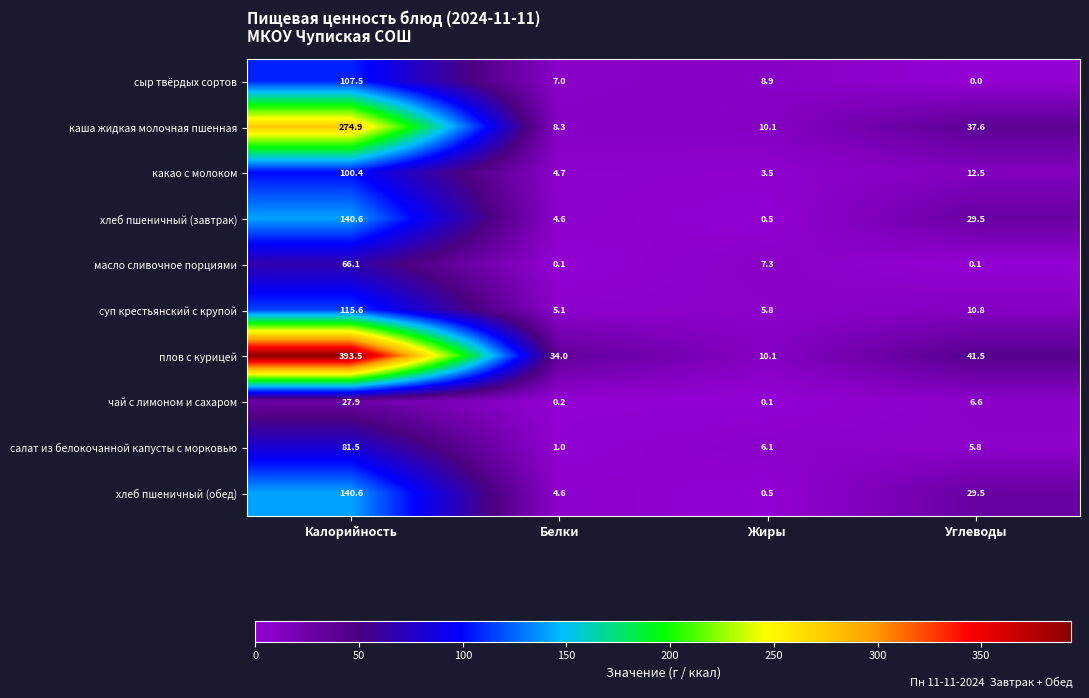

How many values in the какао с молоком series are below 12?

2